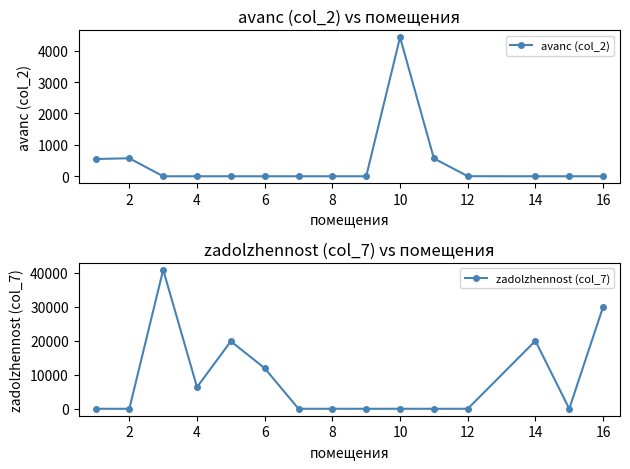

True or false: zadolzhennost (col_7) has more than 0 interior local peaks.

True